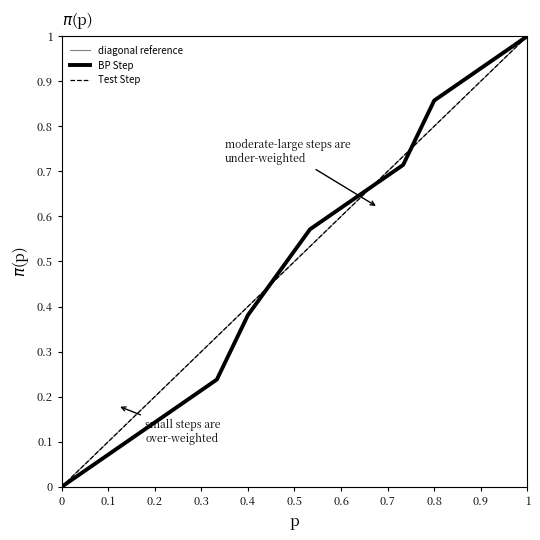

What value does the BP Step series have at 15?

0.1